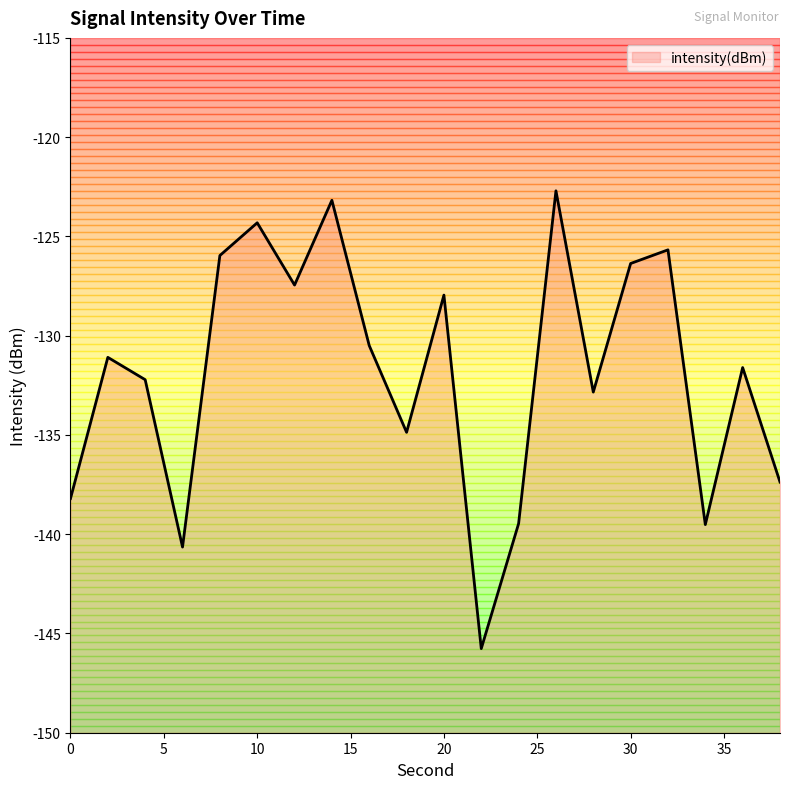

What is the change in value from 24 to 30?

+13.1